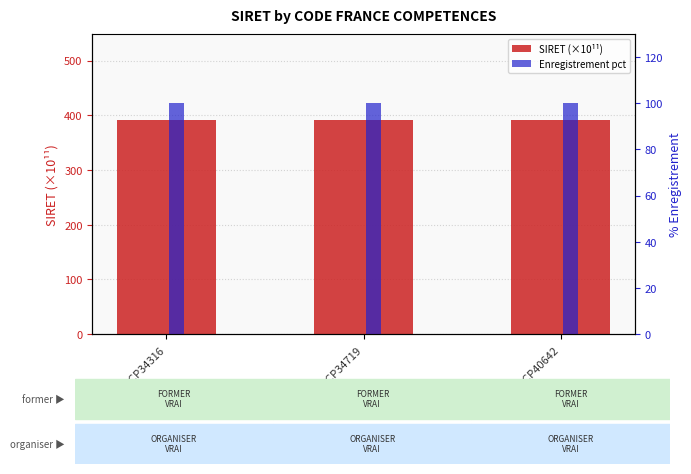

How many groups of bars are there?

3